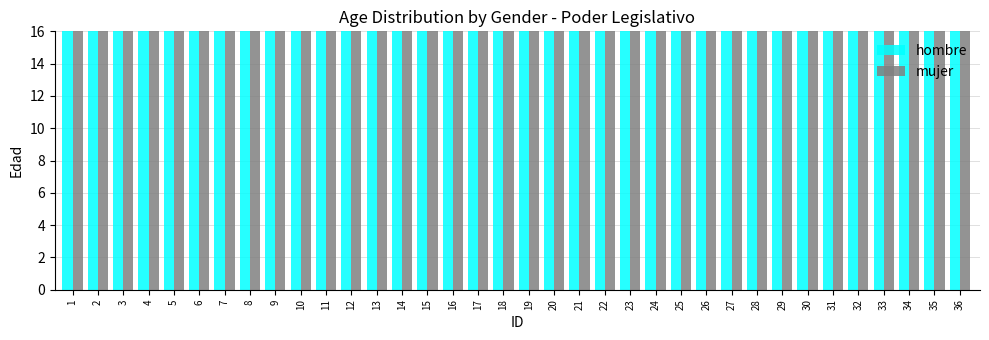

What is the spread (max minus min) of values at 35?

7